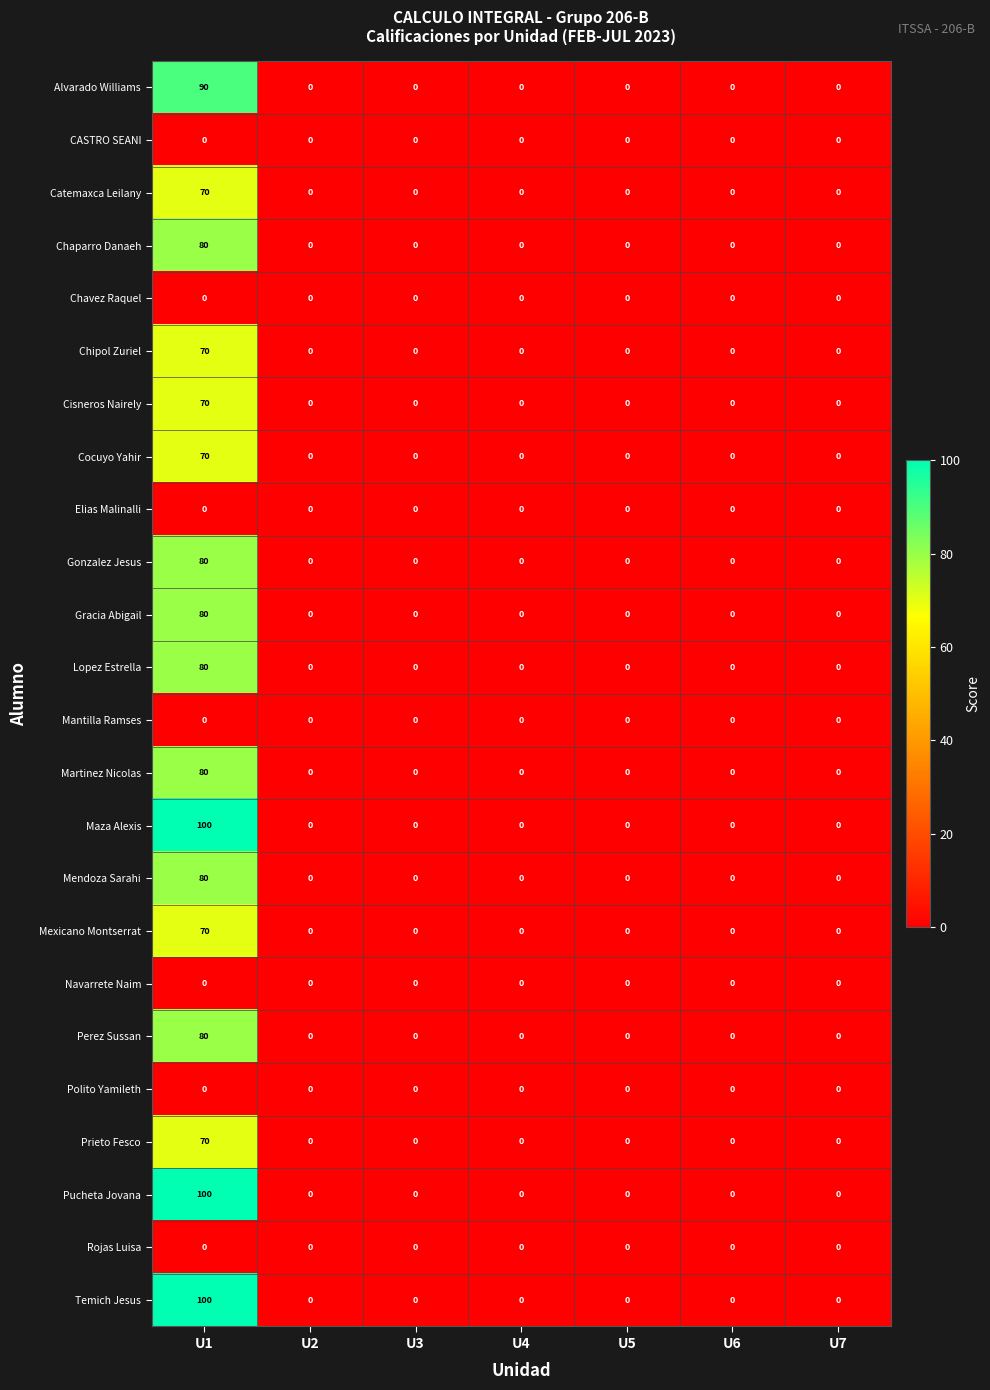

What is the difference between the maximum and minimum values in the Prieto Fesco series?

70